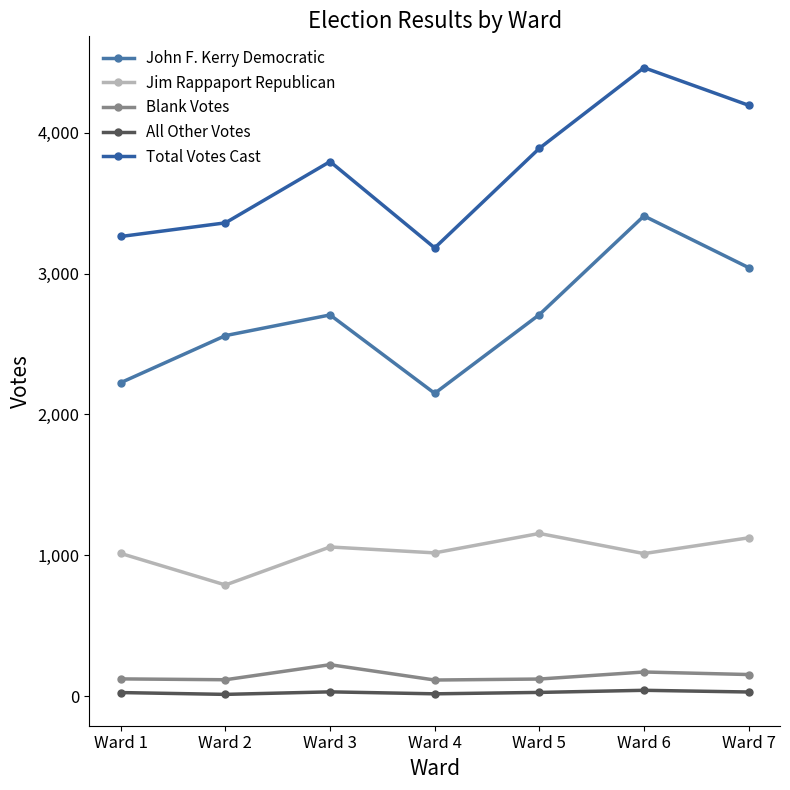

True or false: Blank Votes and Total Votes Cast intersect in this chart.

False